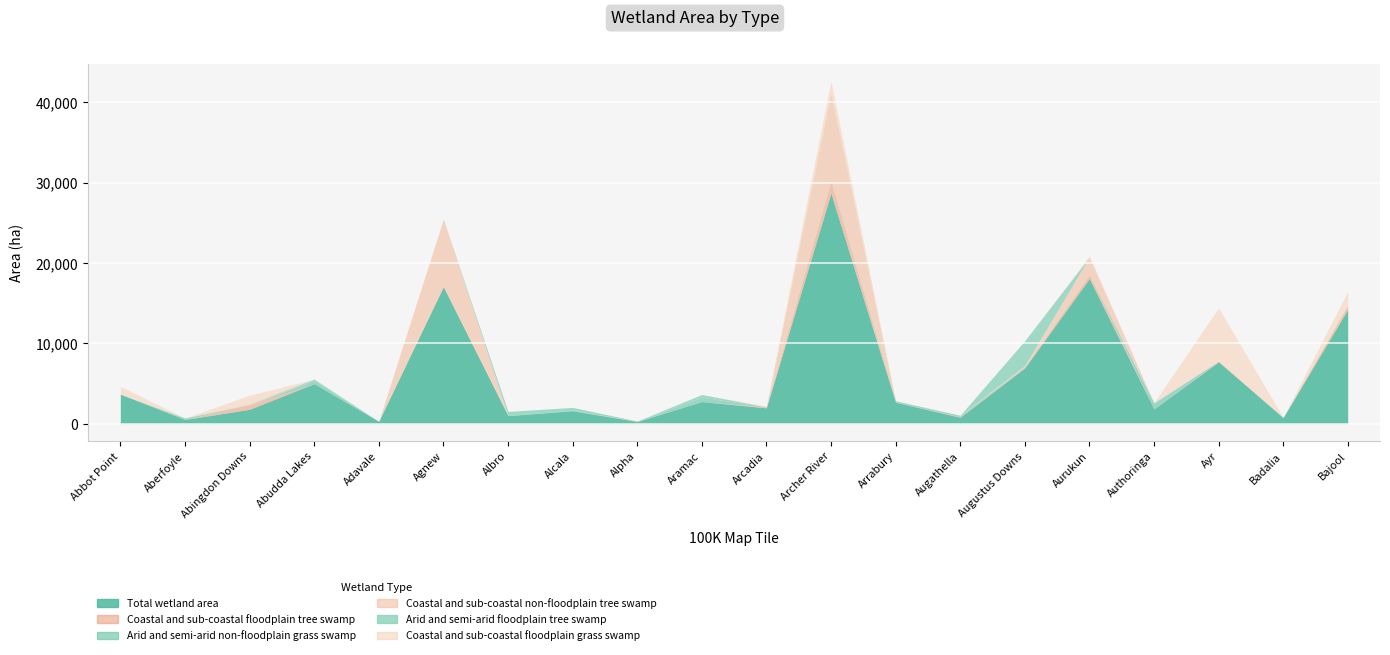

Count the number of categories in the chart.

20